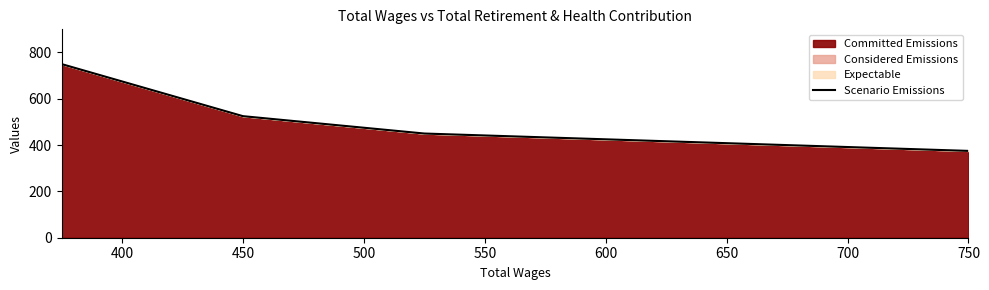

Is it true that the value at 450 is 525?

True